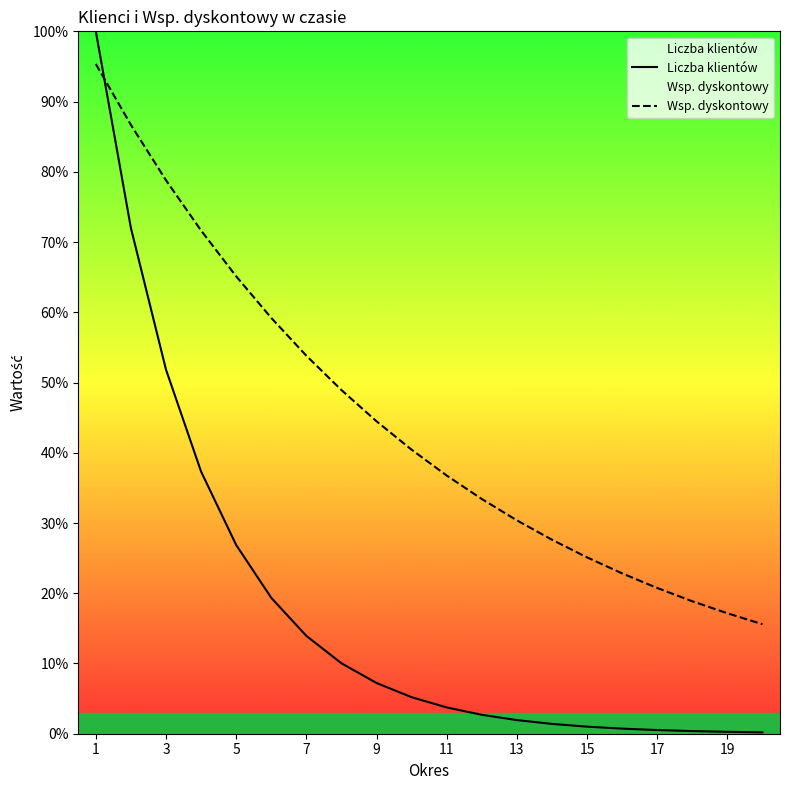

Rank the series by their average value, from lowest to highest.

Liczba klientów, Wsp. dyskontowy